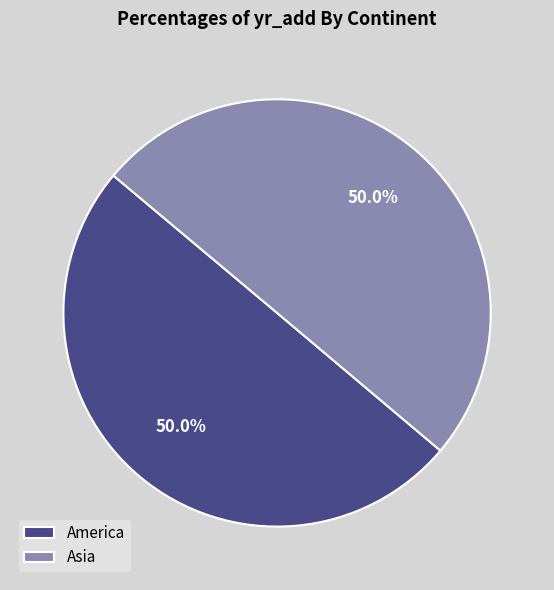

What is the ratio of the value at Asia to the value at America?

1.0